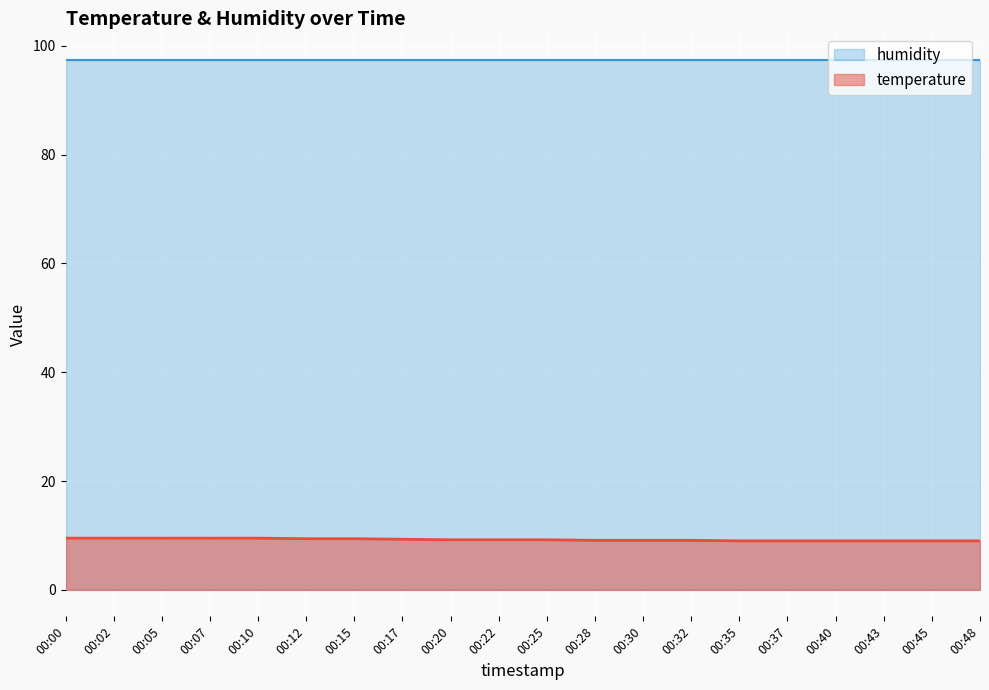

Read the value at 00:35.

9.0